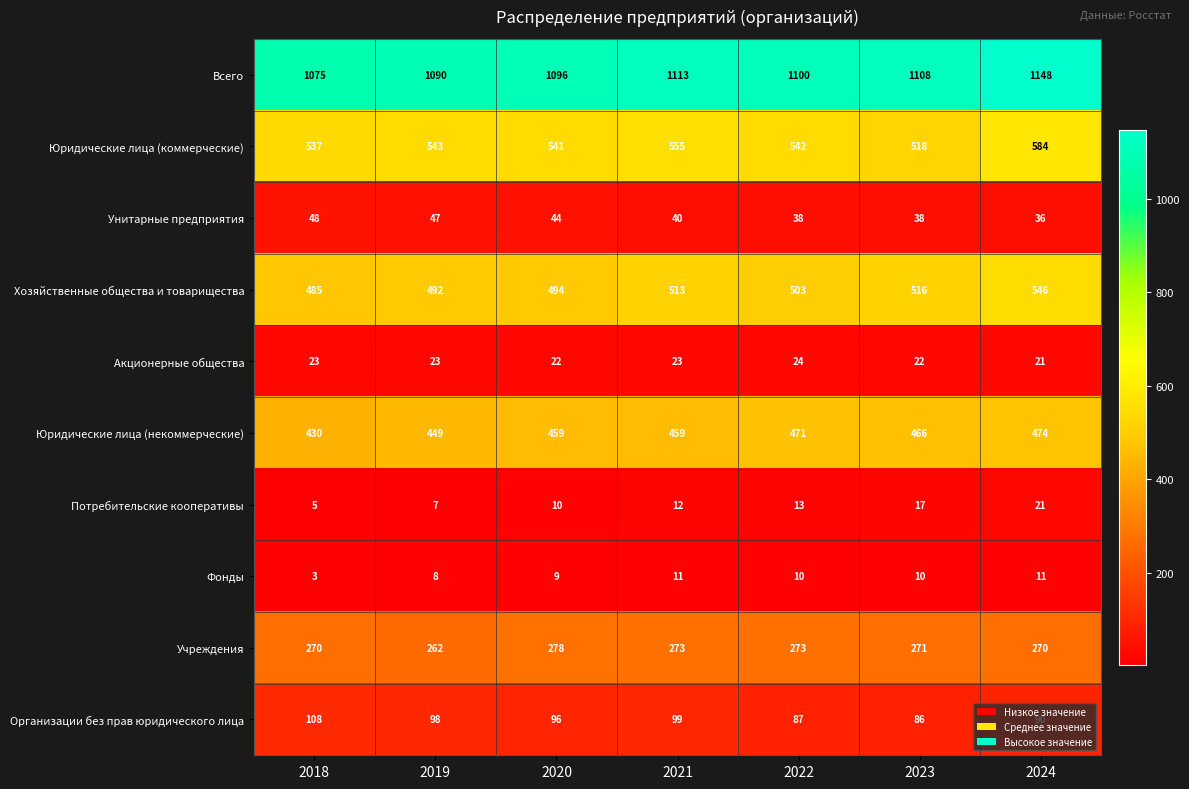

What is the difference between the highest and lowest values at 2023?

1098